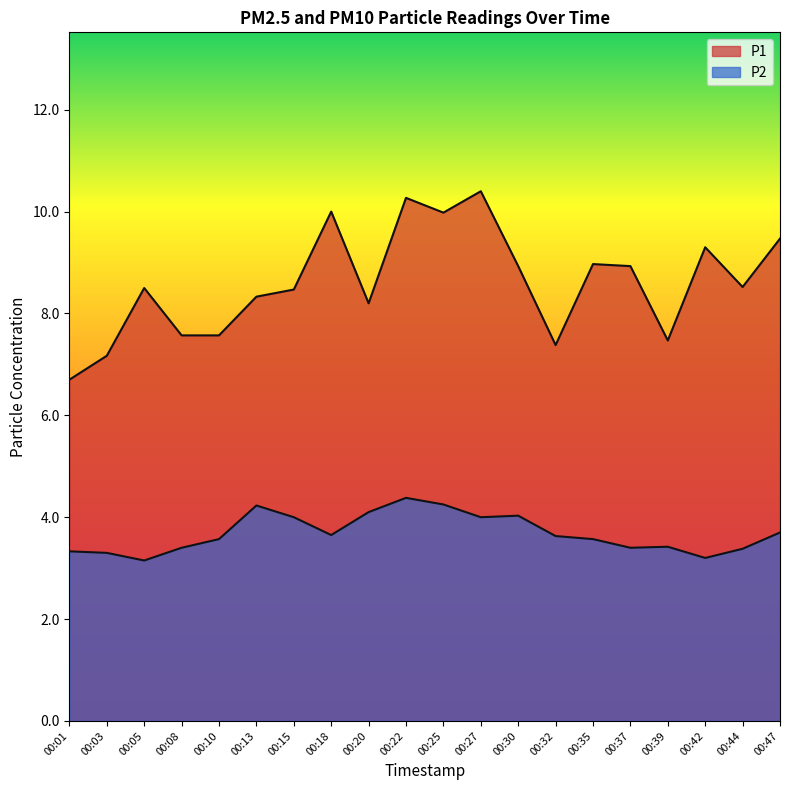

Rank the series at 00:47 from highest to lowest value.

P1, P2